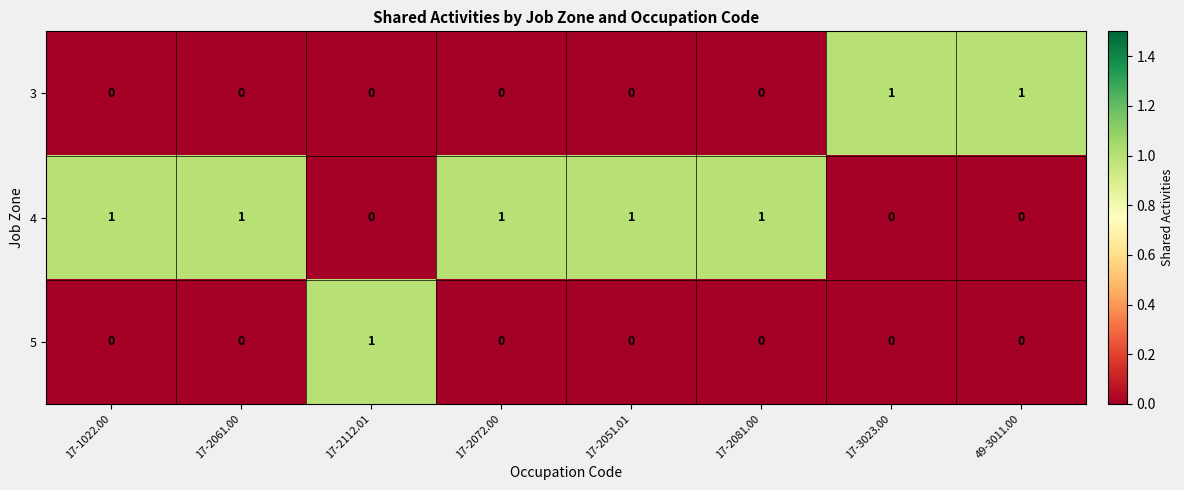

Rank the series by their average value, from highest to lowest.

4, 3, 5